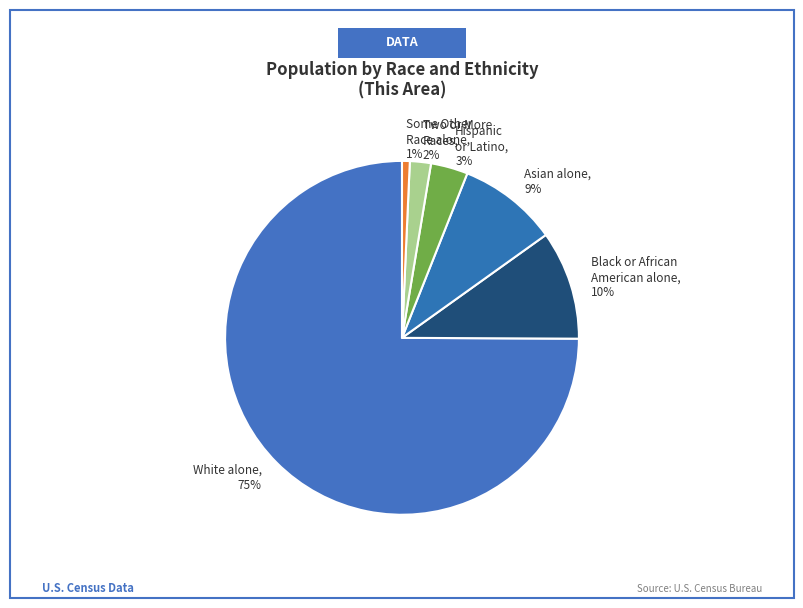

Rank the categories by value from highest to lowest.

White alone, 75%, Black or African American alone, 10%, Asian alone, 9%, Hispanic or Latino, 3%, Two or More Races, 2%, Some Other Race alone, 1%